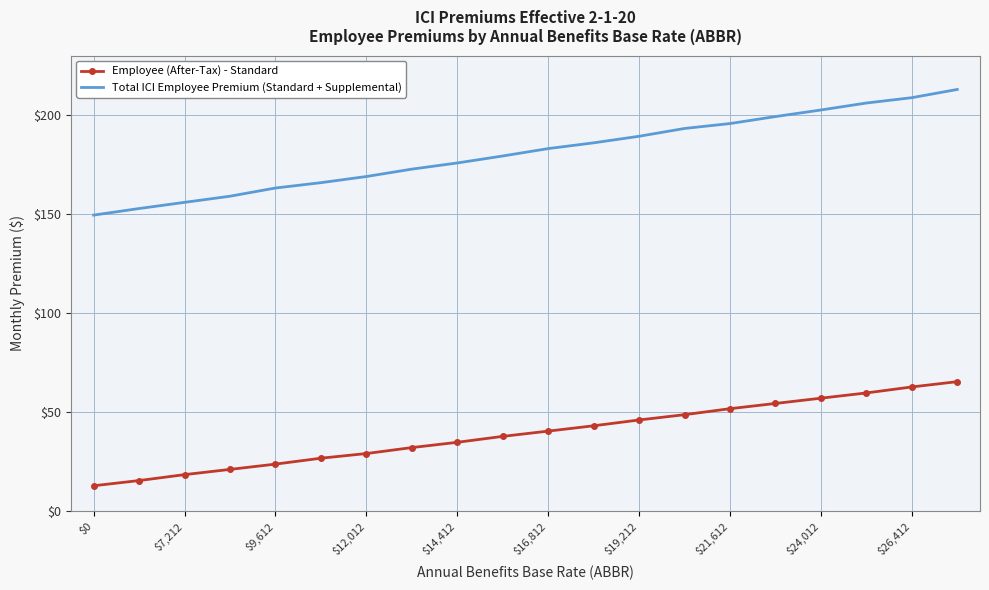

What are all the series names shown in the legend?

Employee (After-Tax) - Standard, Total ICI Employee Premium (Standard + Supplemental)